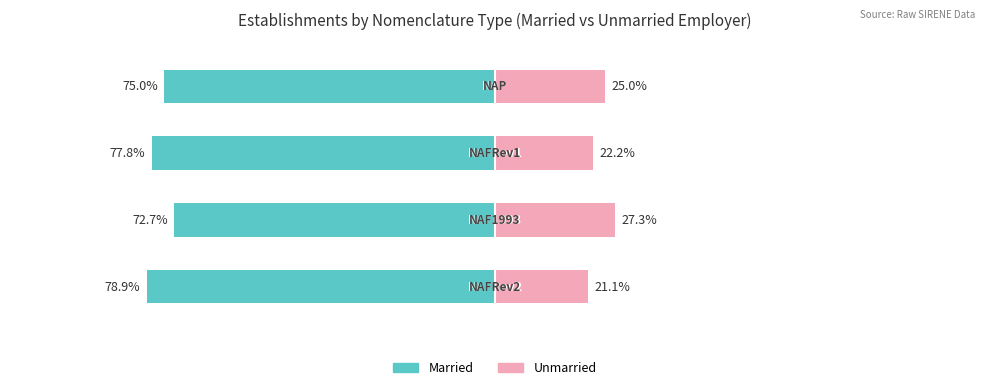

What is the difference between the maximum and minimum values in the Unmarried series?

6.2